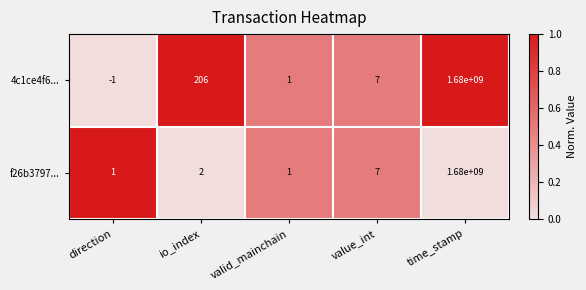

Is the value of 4c1ce4f6... at value_int greater than the value of f26b3797... at io_index?

Yes